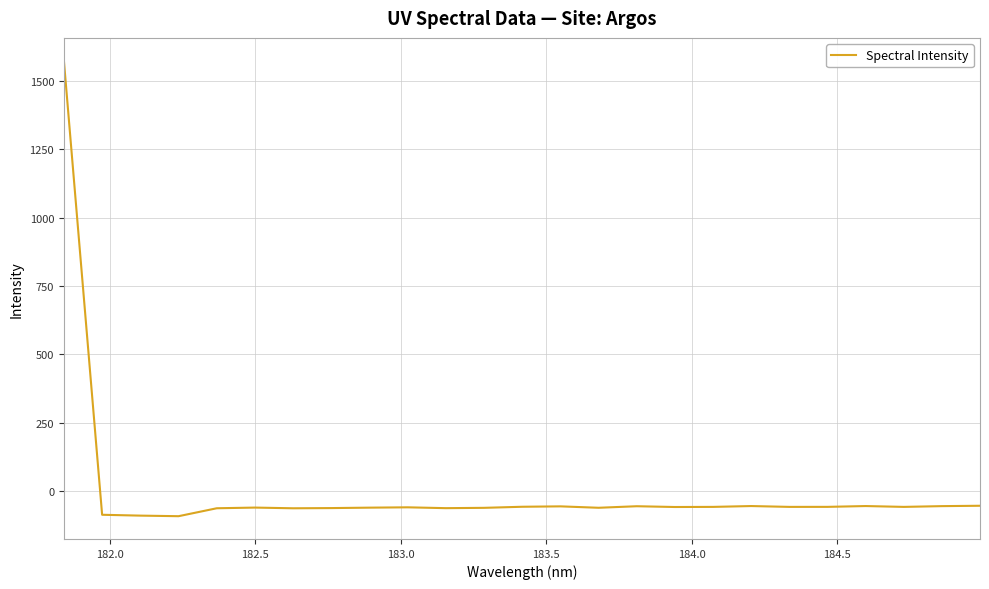

What is the difference between the second highest and minimum values?

38.1